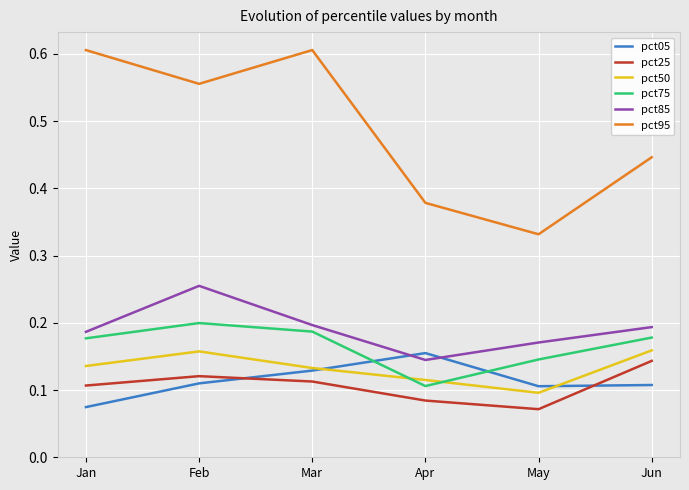

At which category does pct05 reach its first local peak?

Apr